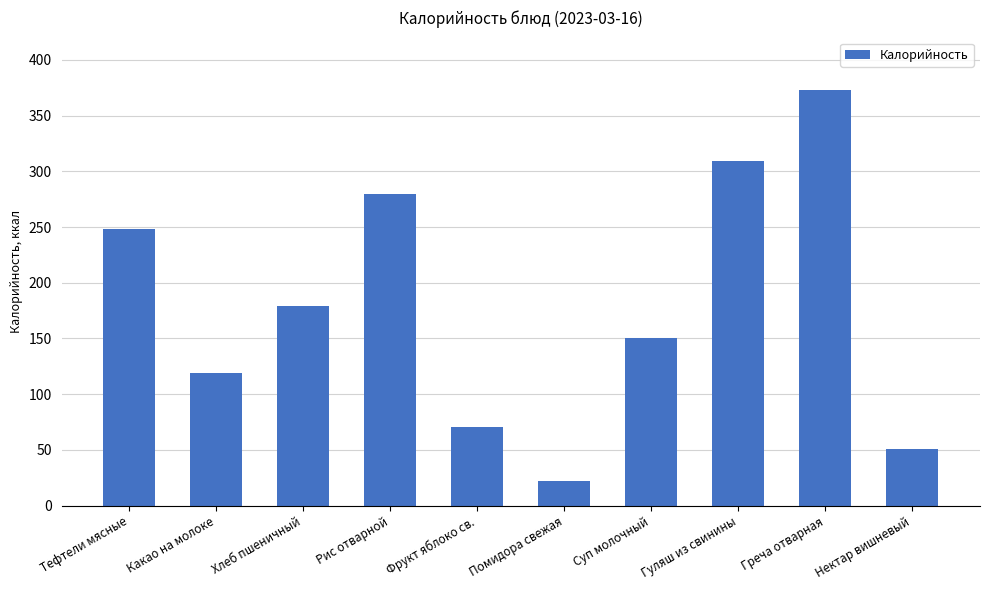

How many series are shown in this chart?

1